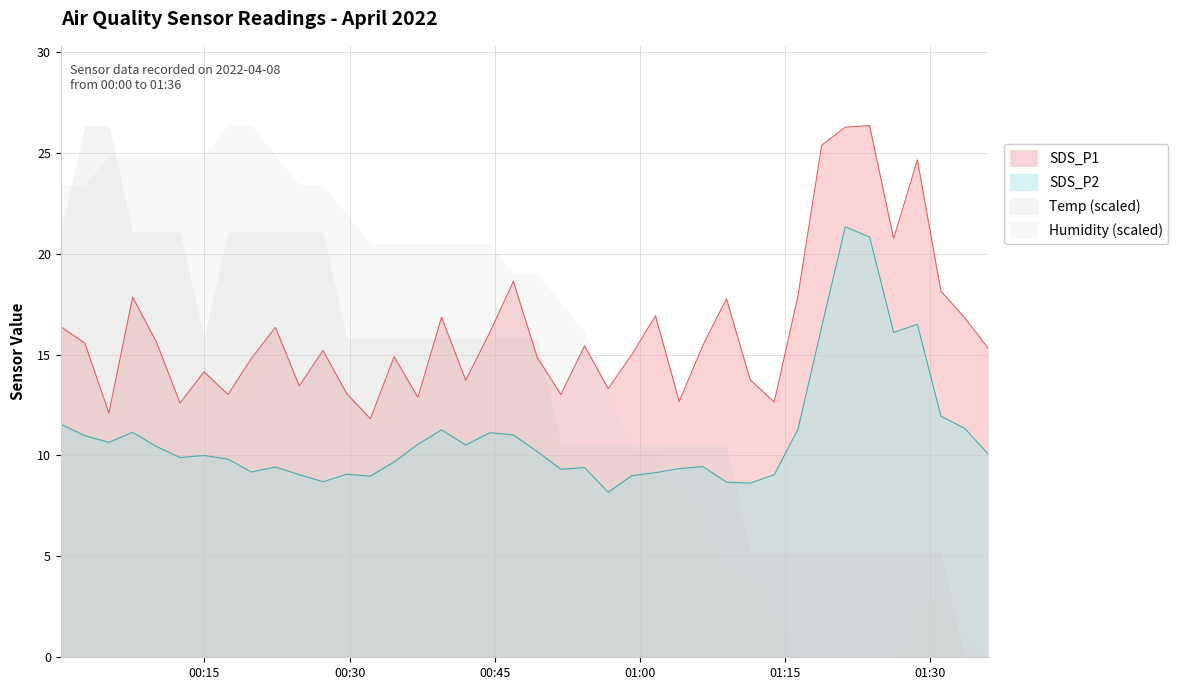

Which label corresponds to the largest value in the chart?

2022/04/08 01:23:43